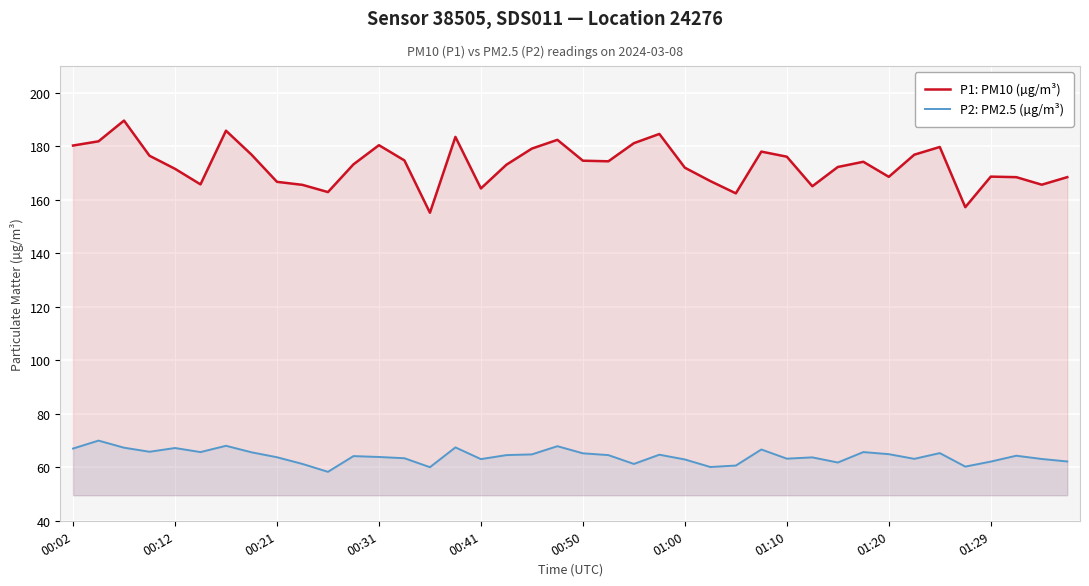

What is the maximum value shown in the chart?

189.6